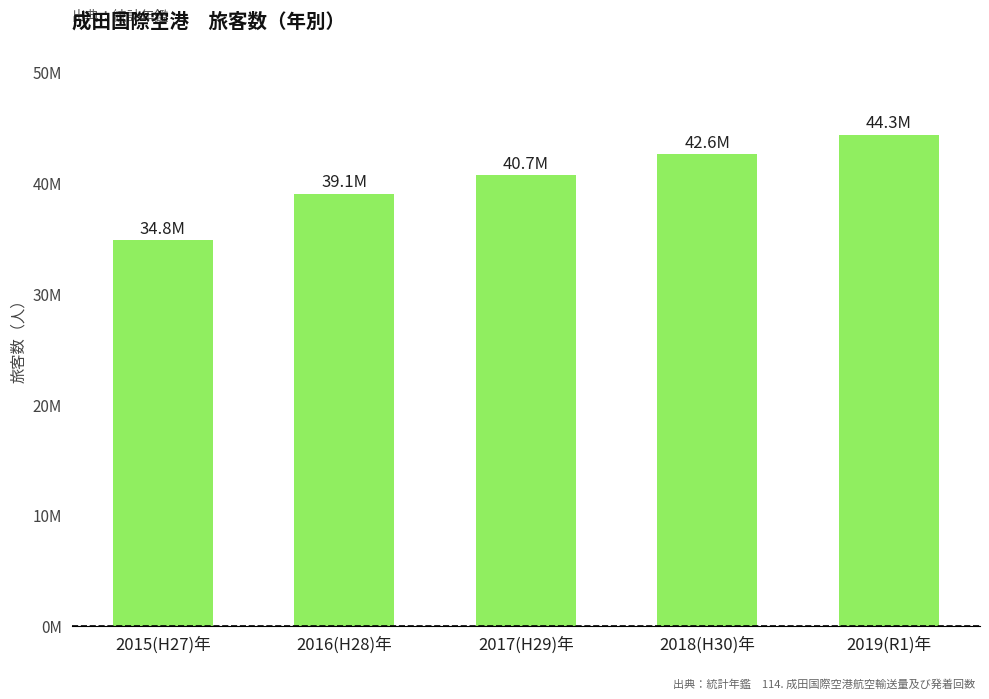

List the labels in order of value, largest first.

2019(R1)年, 2018(H30)年, 2017(H29)年, 2016(H28)年, 2015(H27)年